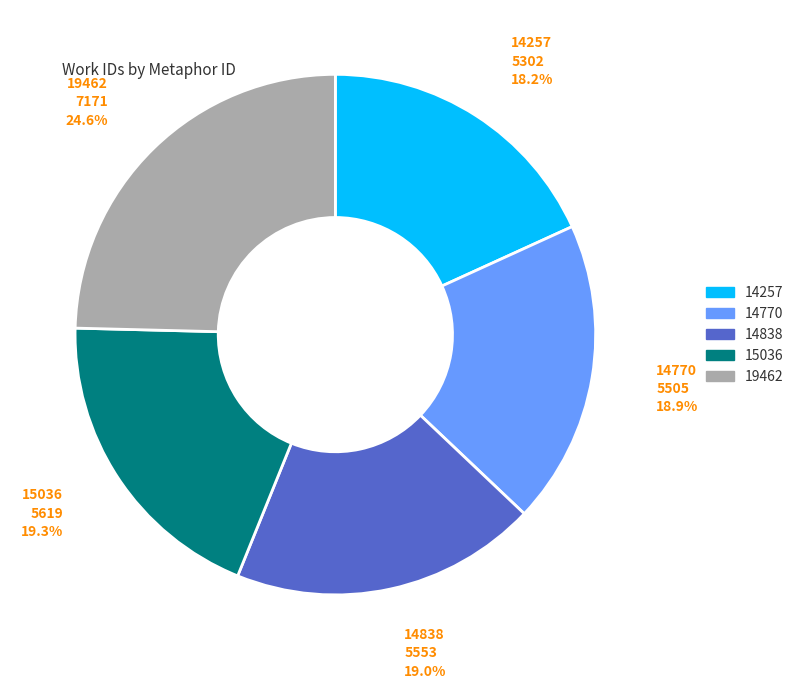

True or false: 14770 accounts for 19% of the total.

True